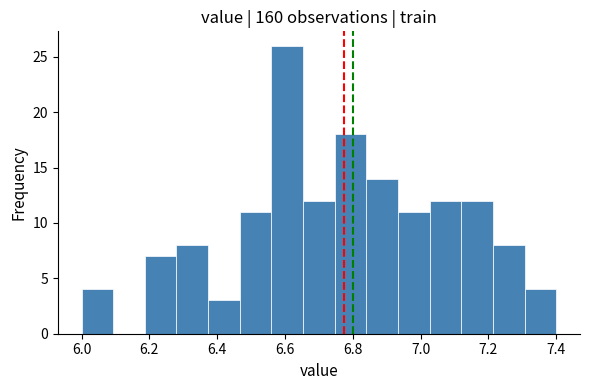

Reading left to right, list every bar in this chart as the range it spans on the x-axis followed by its height. Neither the bar edges nor the heights are printed on the chart, so give them approximately, as read against the axes.

6.00 to 6.10: 4
6.10 to 6.18: 0
6.18 to 6.28: 7
6.28 to 6.38: 8
6.38 to 6.46: 3
6.46 to 6.56: 11
6.56 to 6.66: 26
6.66 to 6.74: 12
6.74 to 6.84: 18
6.84 to 6.94: 14
6.94 to 7.02: 11
7.02 to 7.12: 12
7.12 to 7.22: 12
7.22 to 7.30: 8
7.30 to 7.40: 4